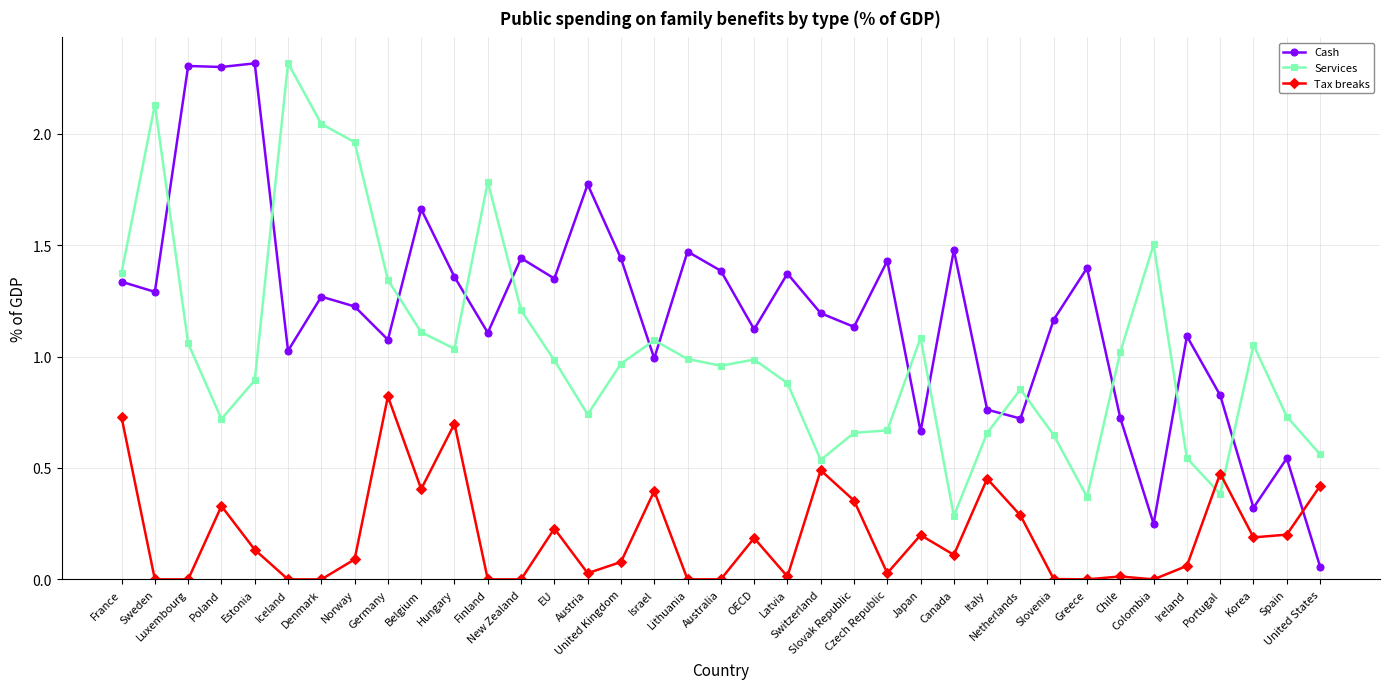

Where is the first local maximum for Tax breaks?

Poland